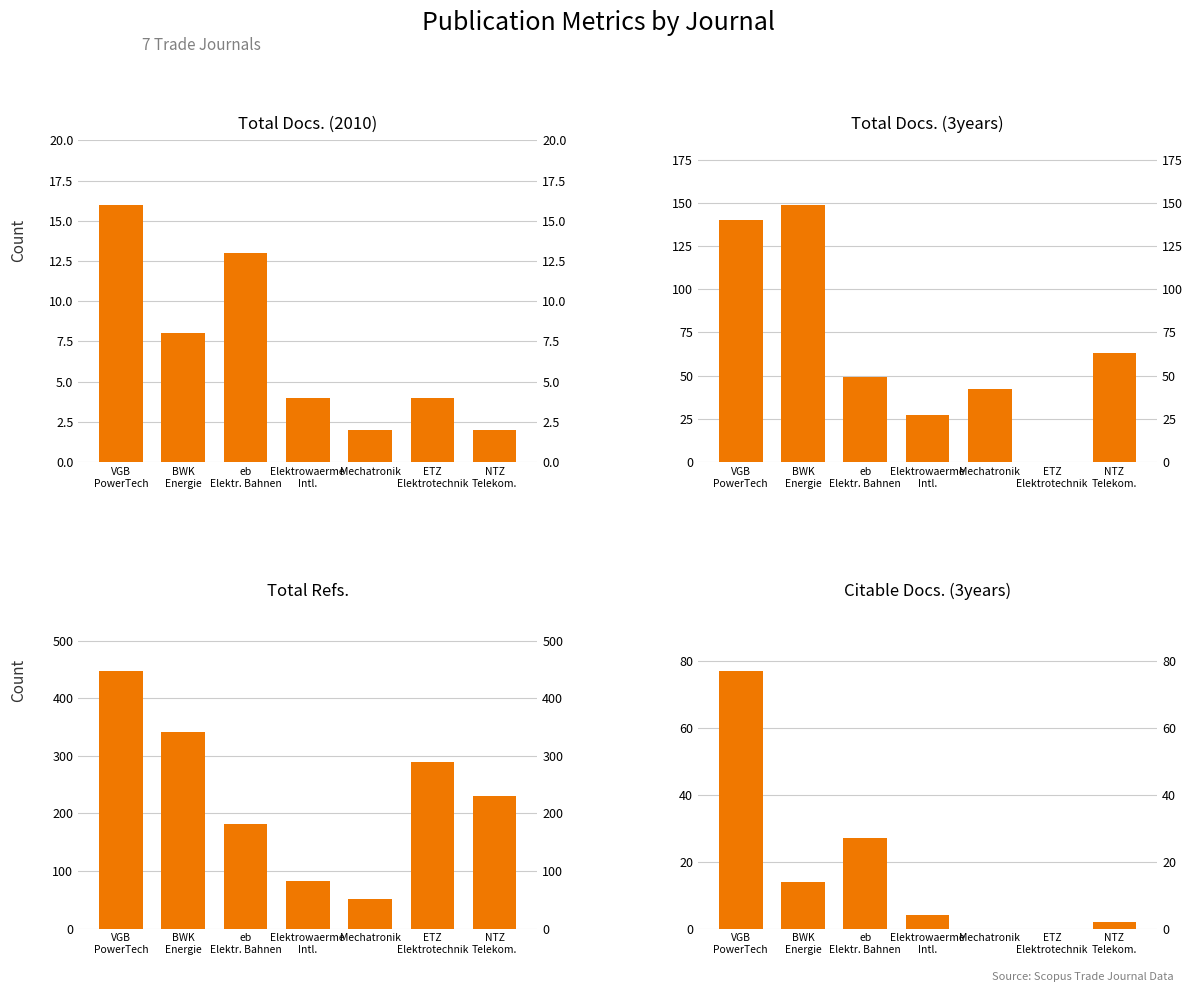

What value does the Citable Docs. (3years) series have at BWK
Energie, to the nearest 5?

15